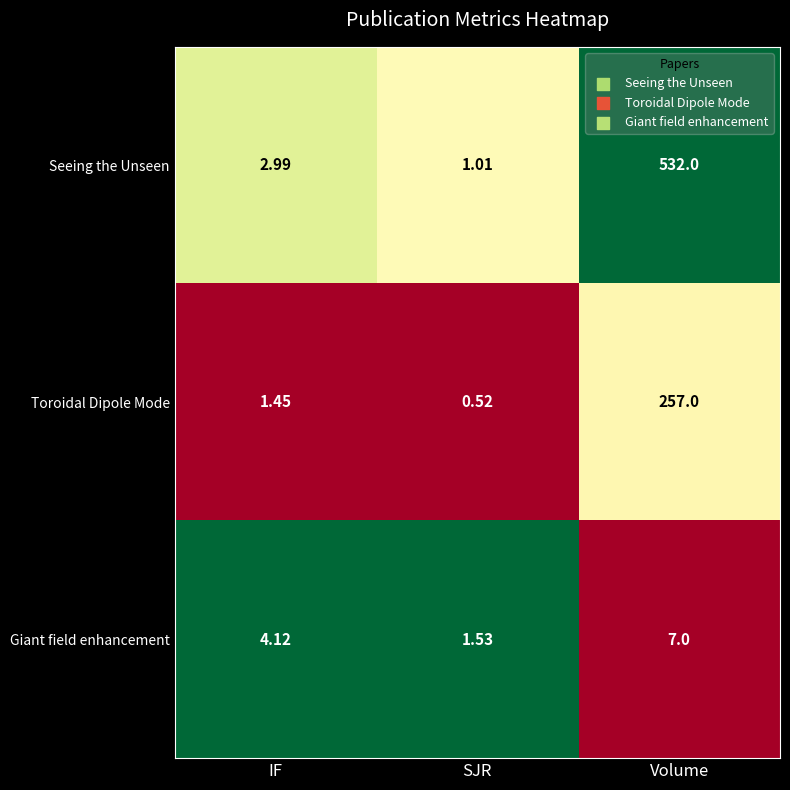

At how many categories does at least one series exceed 0?

3